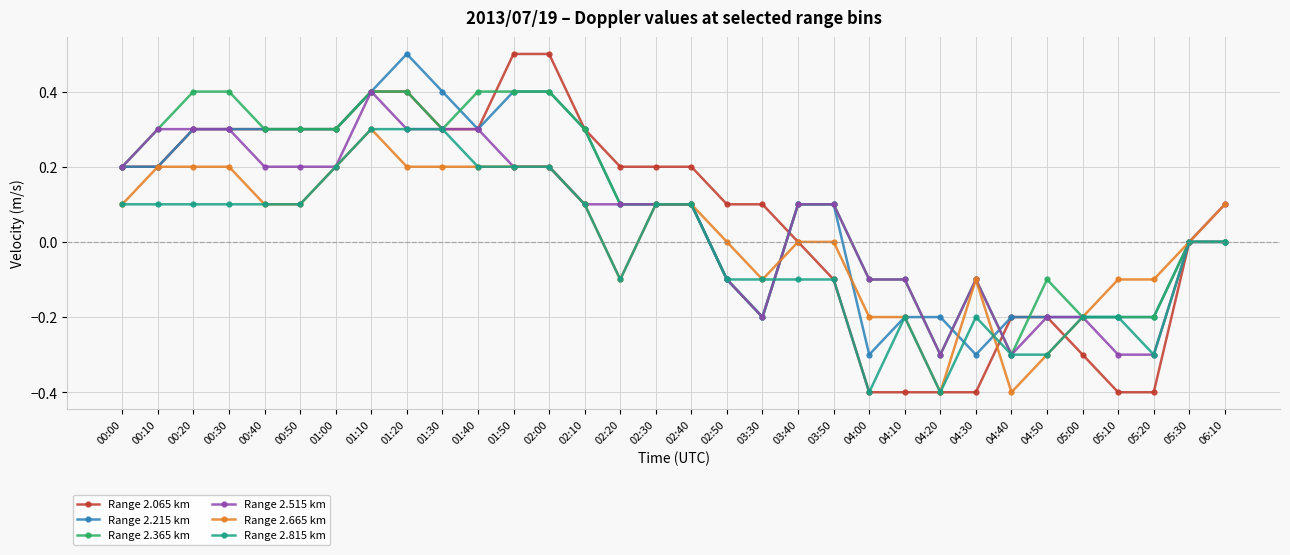

What is the lowest value of the Range 2.665 km series?

-0.4